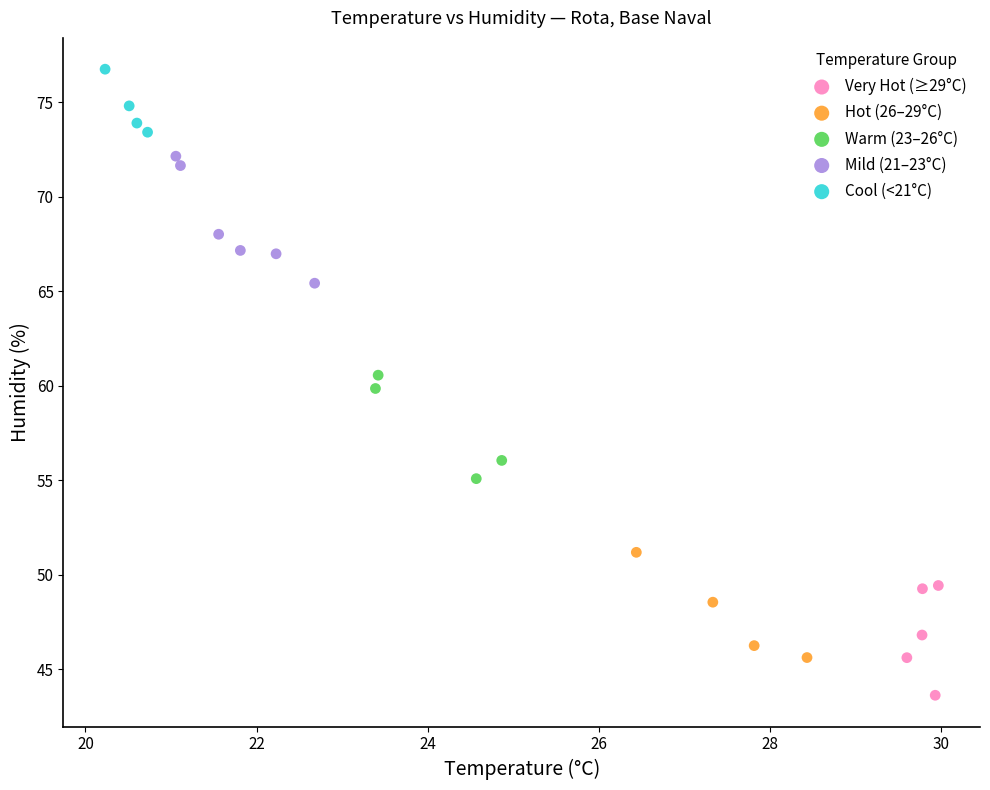

Which series reaches the maximum Y coordinate?

Cool (<21°C)